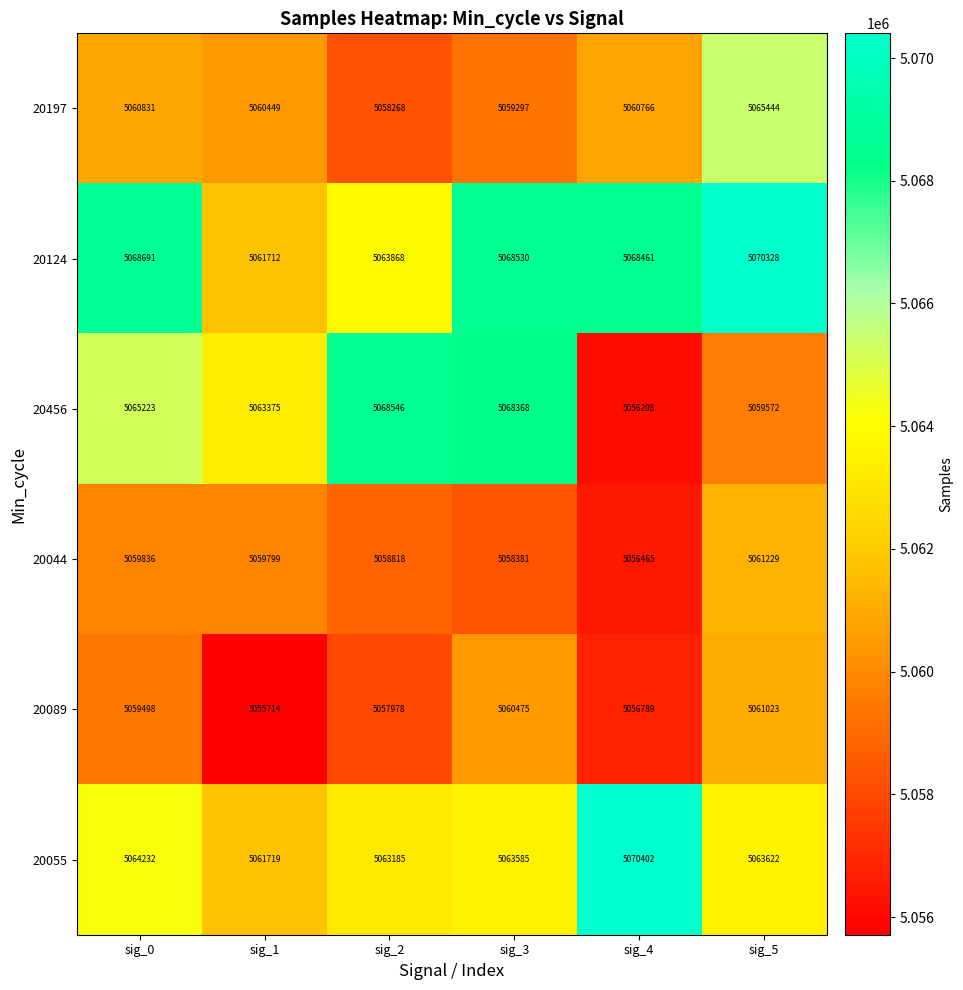

True or false: 20089 has a value of 8760841 at sig_1.

False